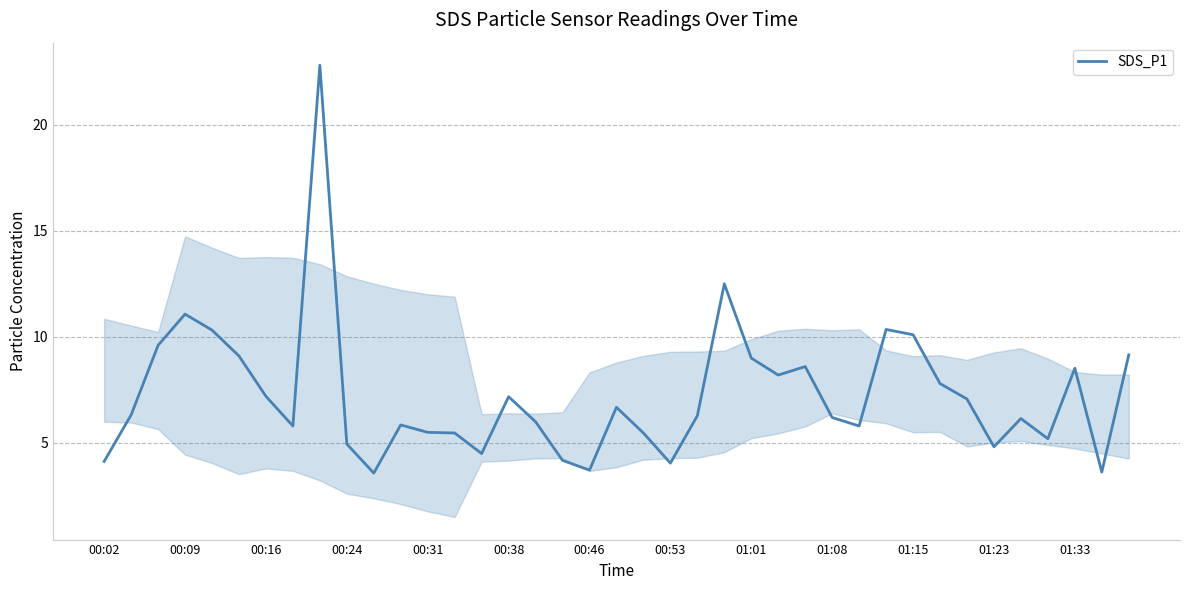

What is the difference between the maximum and minimum values?

19.2